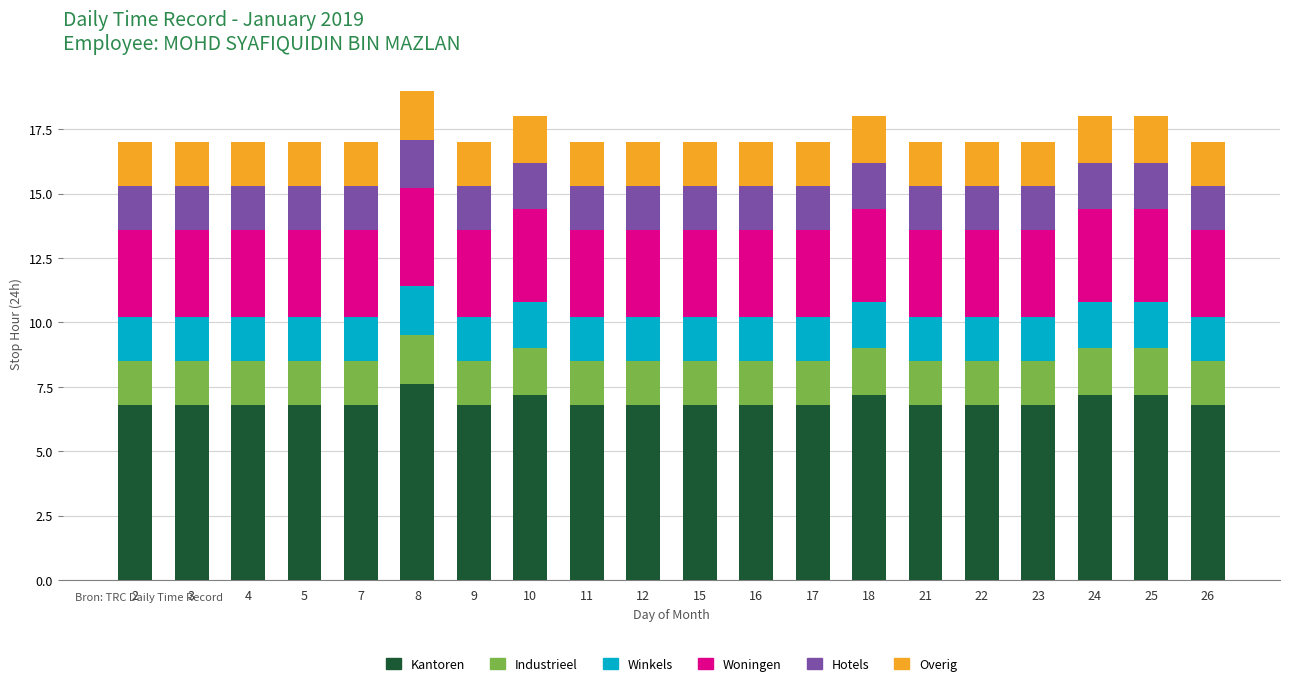

What is the total value across all series at 5?

17.0